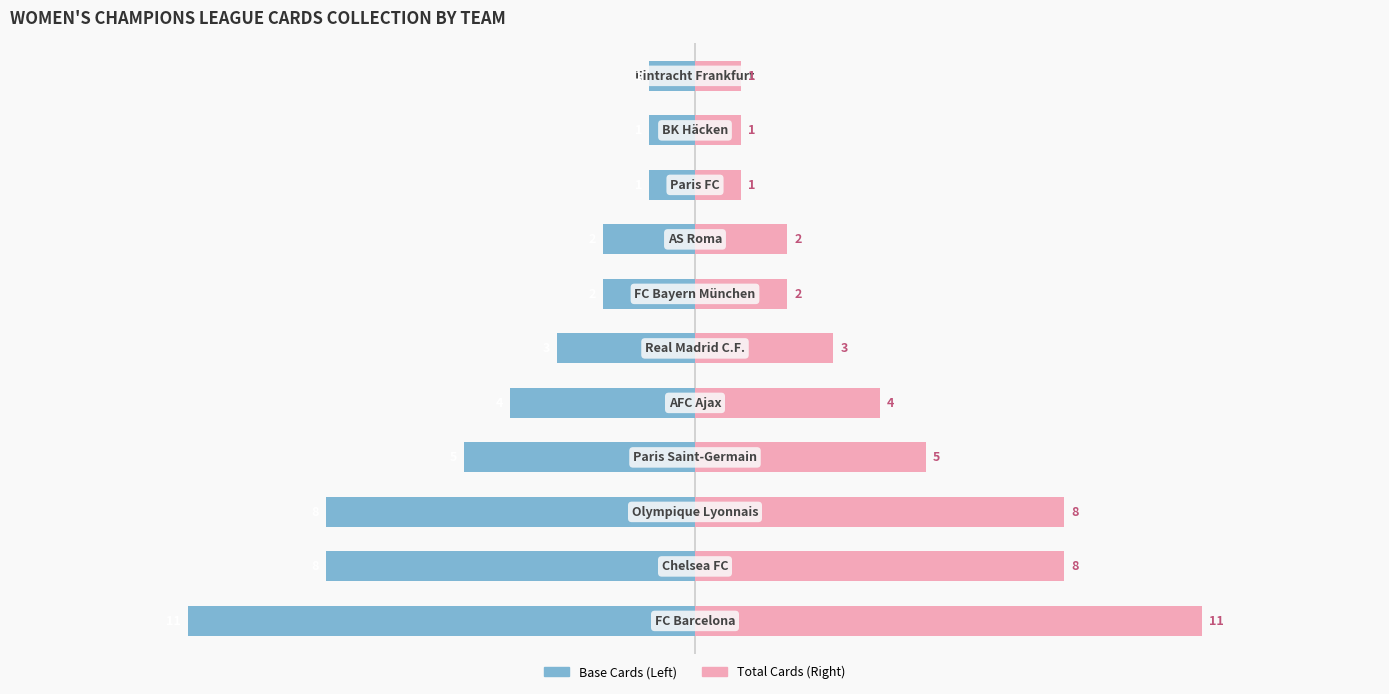

What is the value of the Base Cards bar at the 10th from the left?

-1